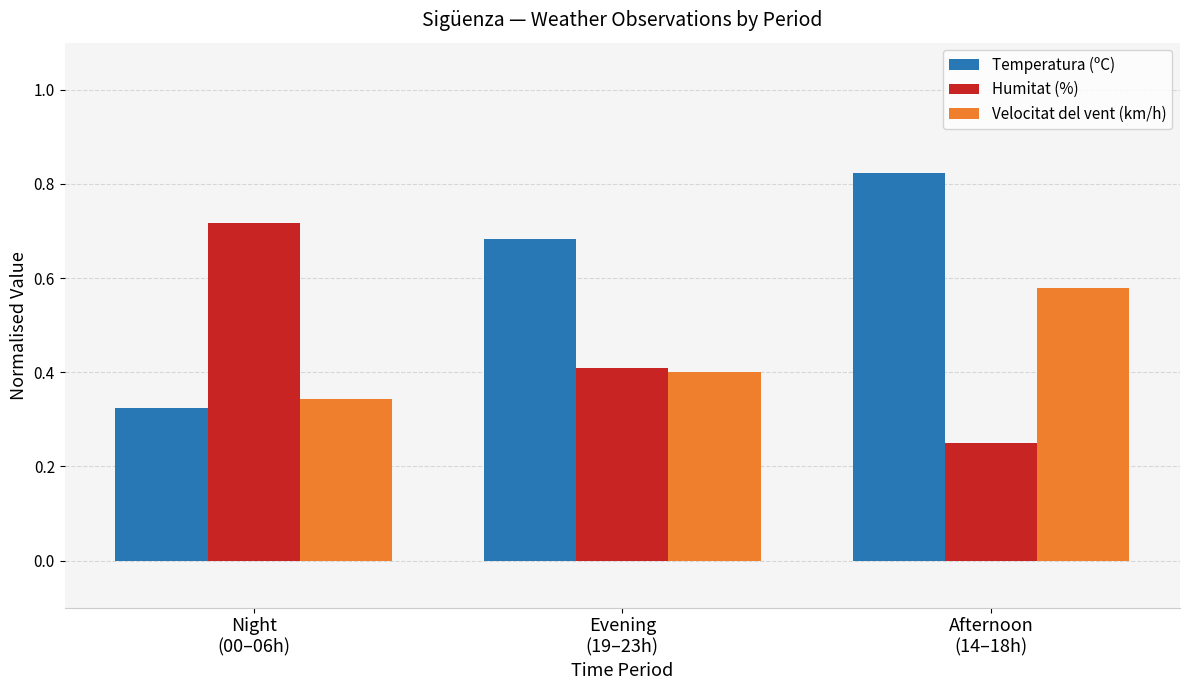

What is the difference between the maximum and minimum values in the Humitat (%) series?

0.5